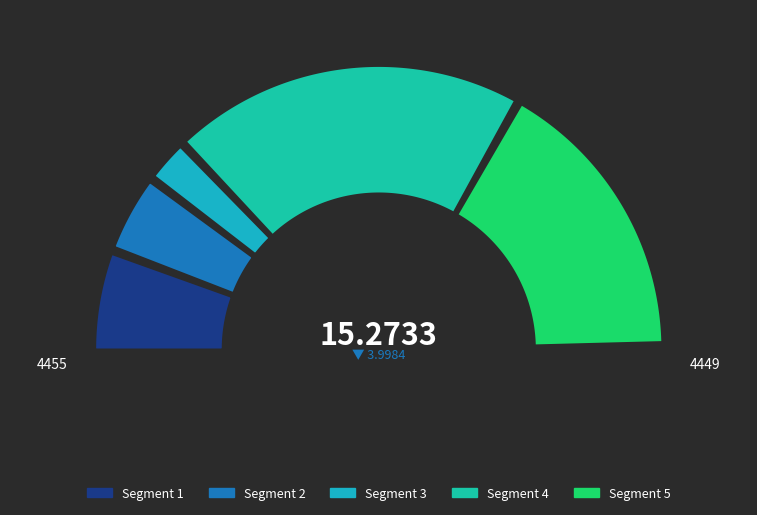

Is it true that 4449 is 59% of the pie?

False